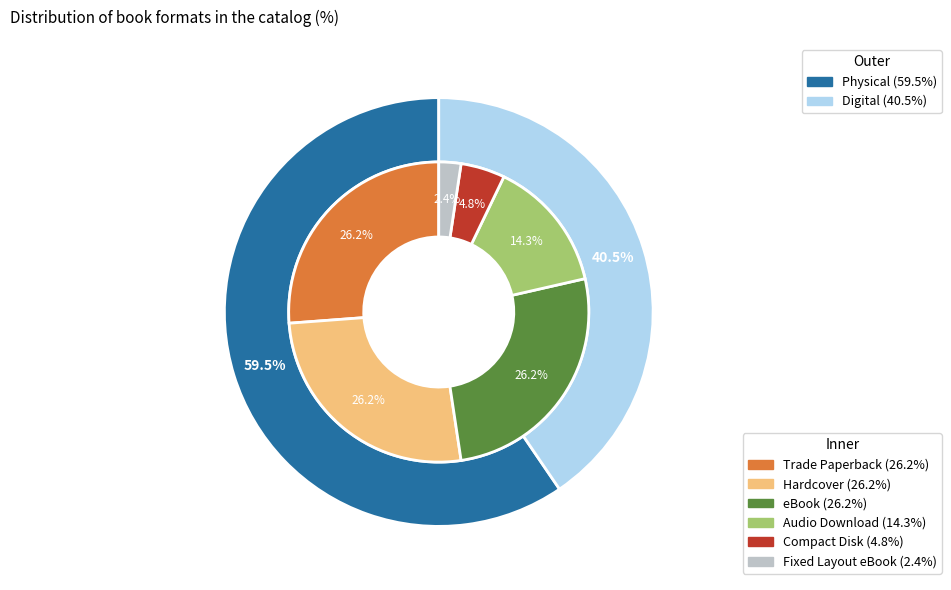

Does Hardcover account for over 50% of the chart?

No